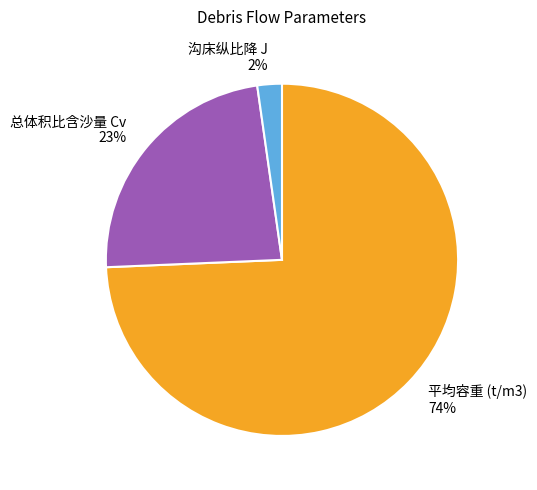

The 平均容重 (t/m3) slice represents 74% of the pie. True or false?

True